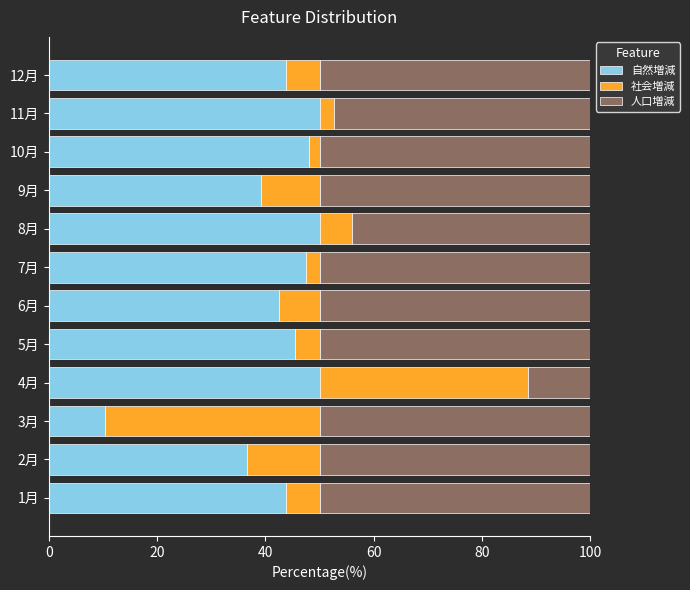

The value of 自然増減 at 7月 is 65.7. True or false?

False